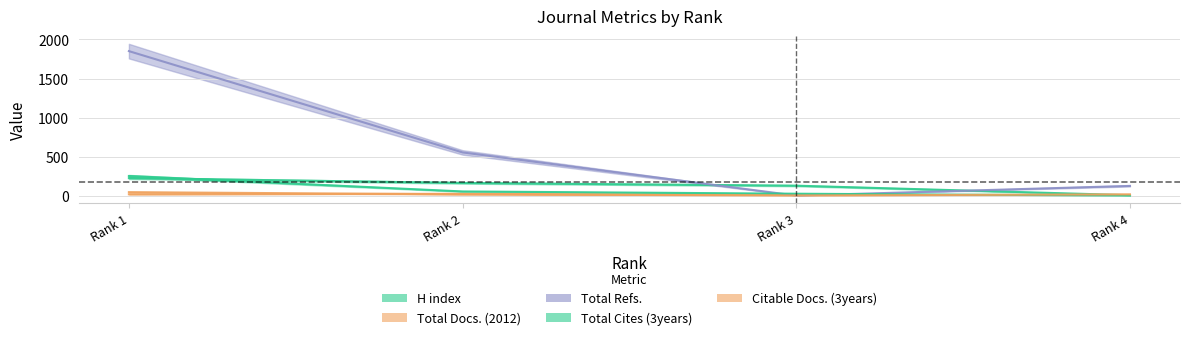

Which has a higher value, Rank 1 or Rank 3?

Rank 1